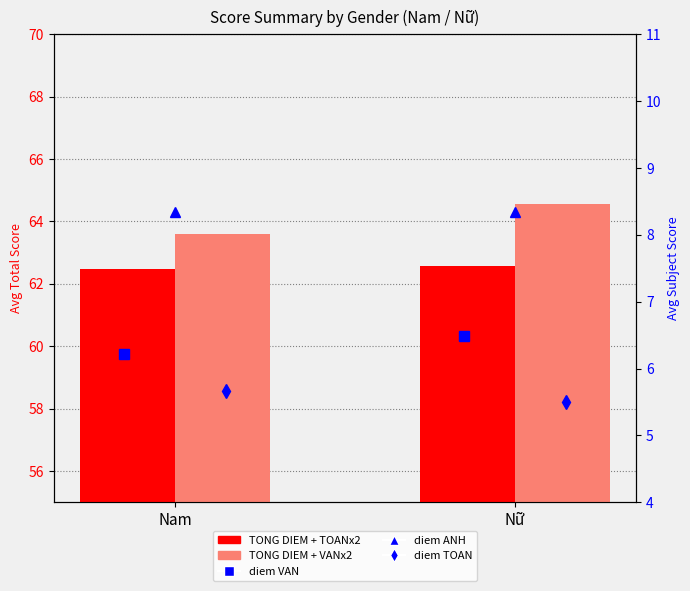

Reading left to right, list all the values displayed in this chart.

TONG DIEM + TOANx2: 62.5	62.6
TONG DIEM + VANx2: 63.6	64.6
diem VAN: 6.2	6.5
diem ANH: 8.3	8.3
diem TOAN: 5.7	5.5